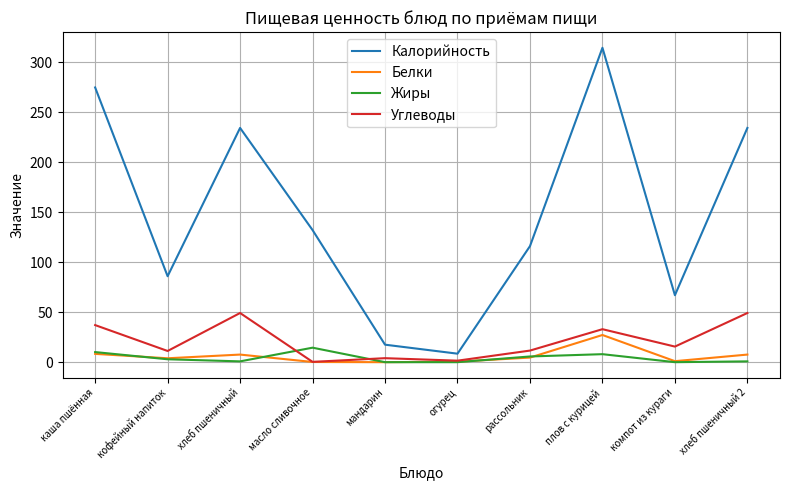

True or false: Белки has a value of 7.6 at хлеб пшеничный.

True